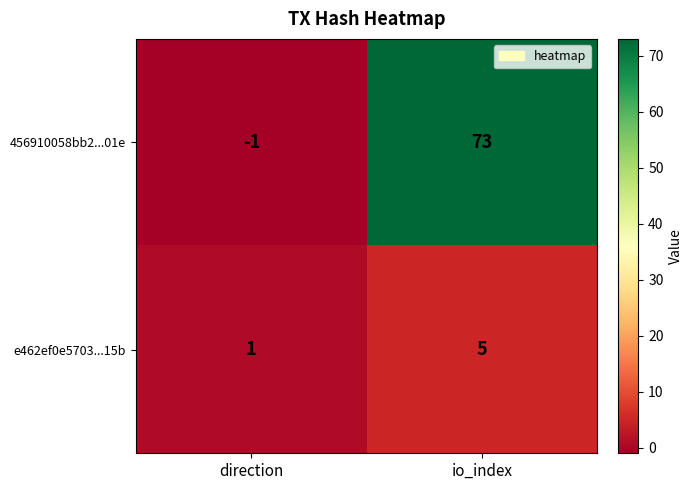

What value does the e462ef0e5703...15b series have at io_index?

5